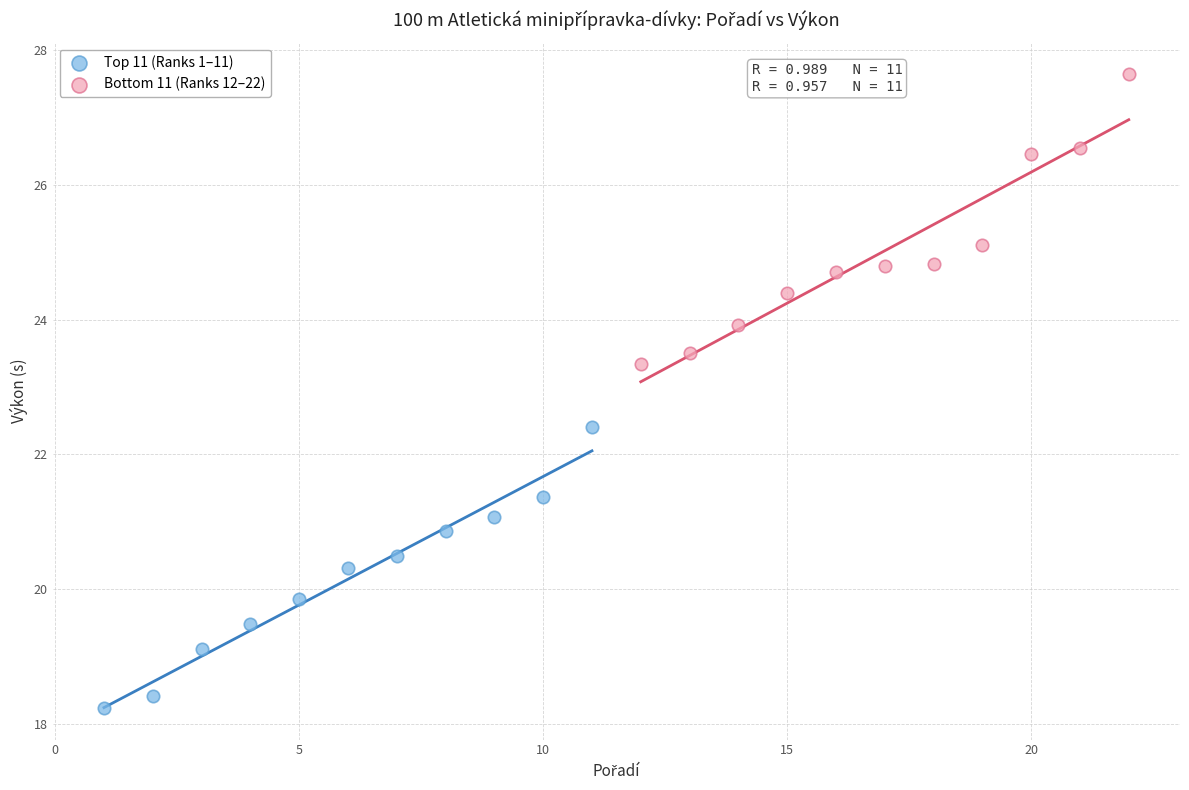

Which series contains the lowest Y value?

Top 11 (Ranks 1–11)